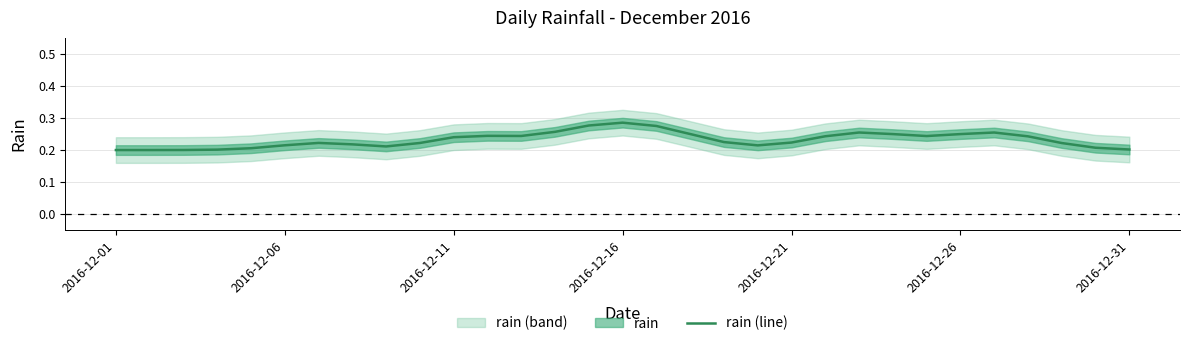

Where is the data nearest to the value 0?

2016-12-01